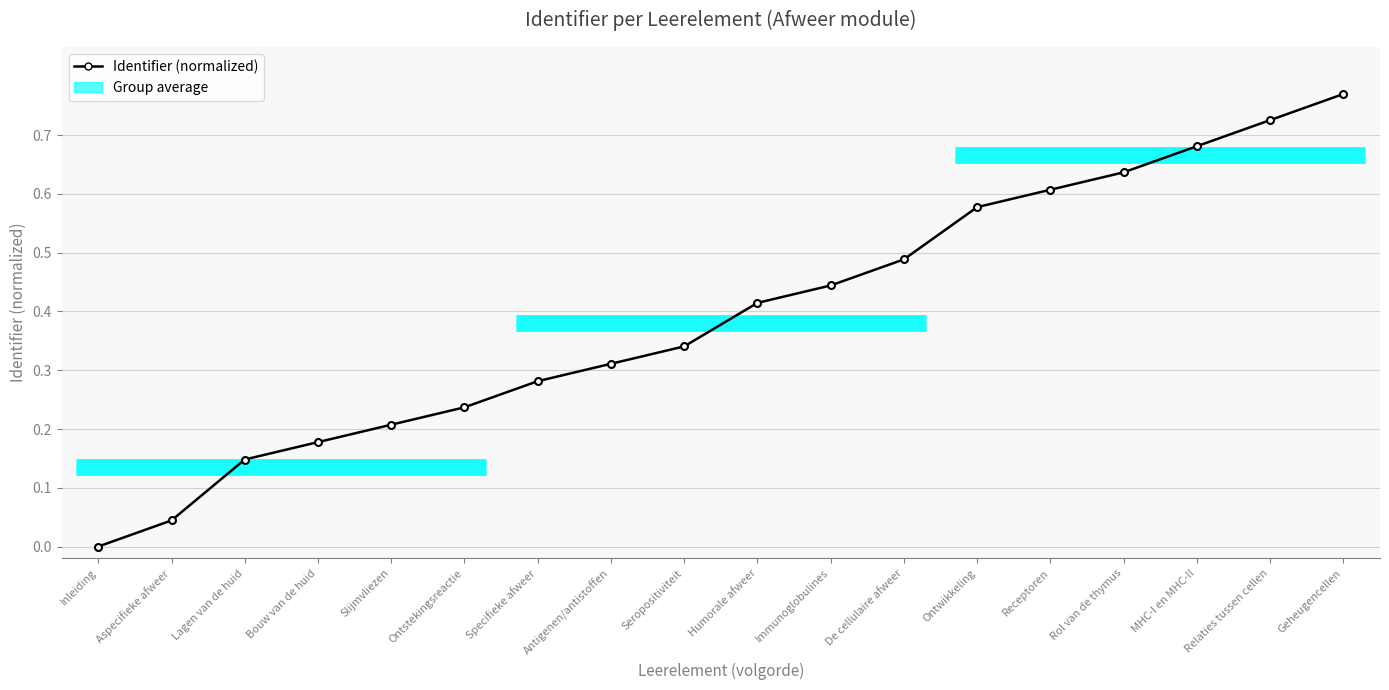

Which label corresponds to the largest value in the chart?

Geheugencellen